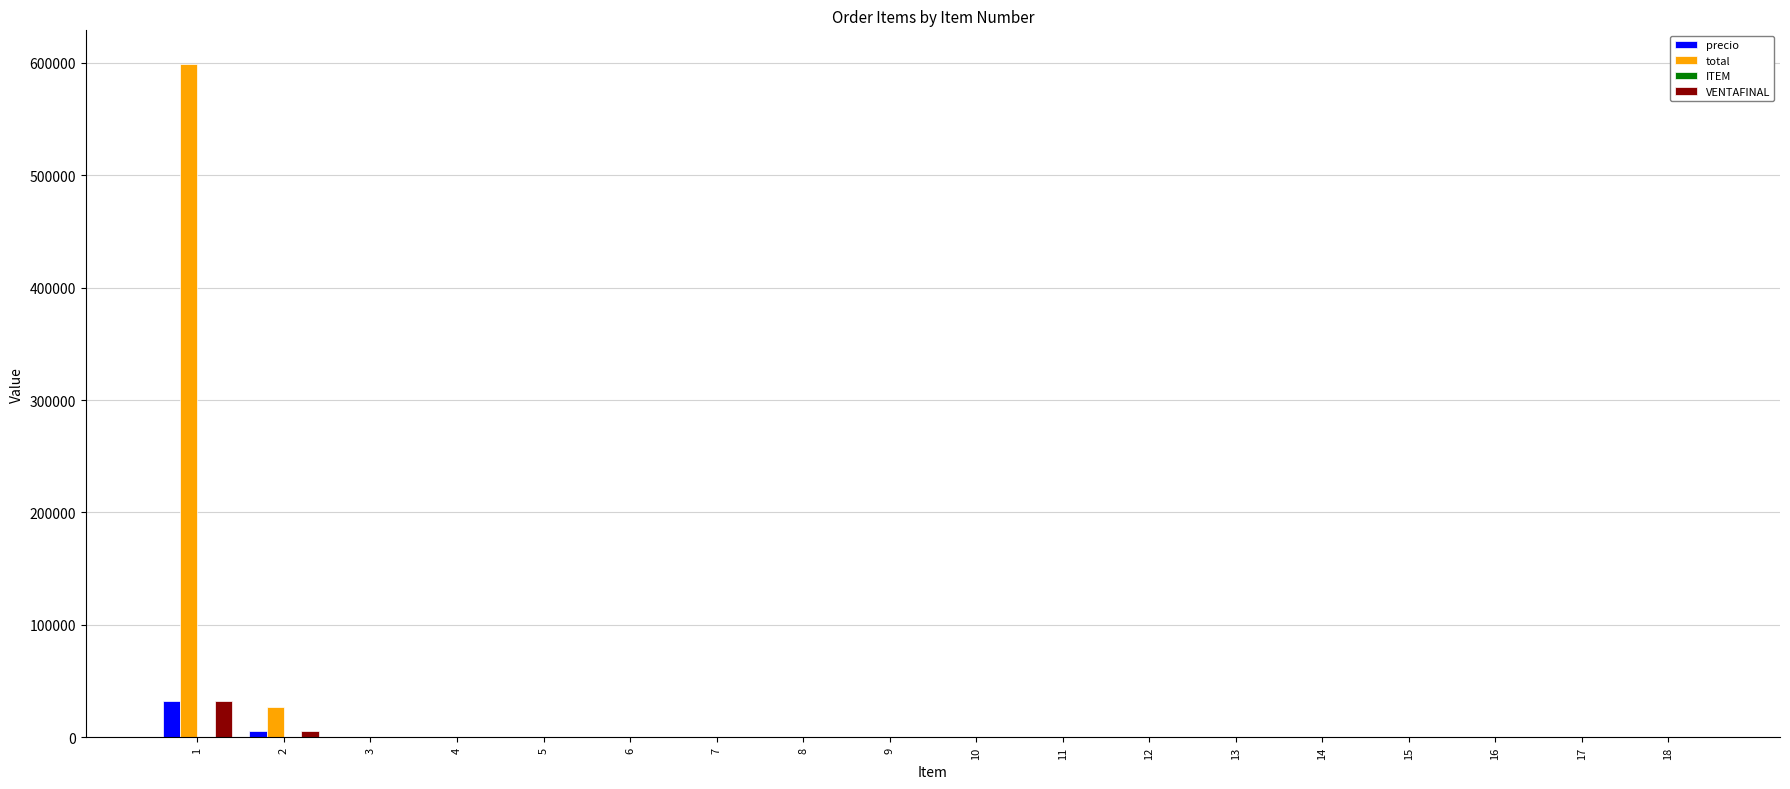

The value of precio at 3 is 0. True or false?

True